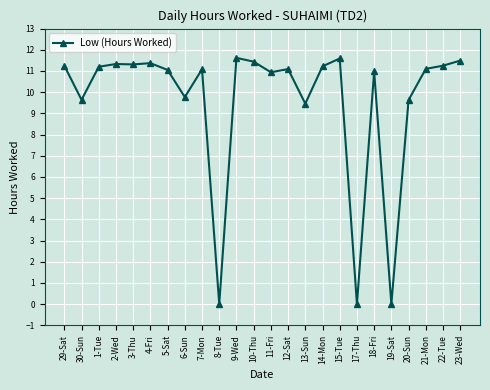

True or false: there are more than 0 points higher than both neighbors.

True